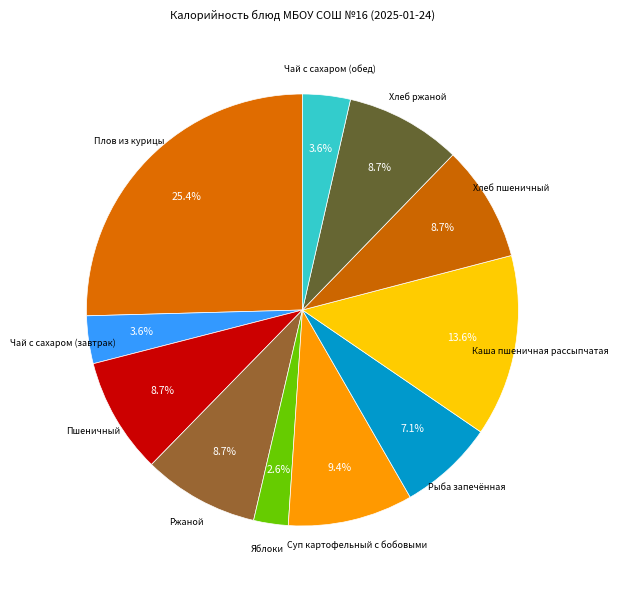

To the nearest percent, what percentage of the pie is Пшеничный?

9%